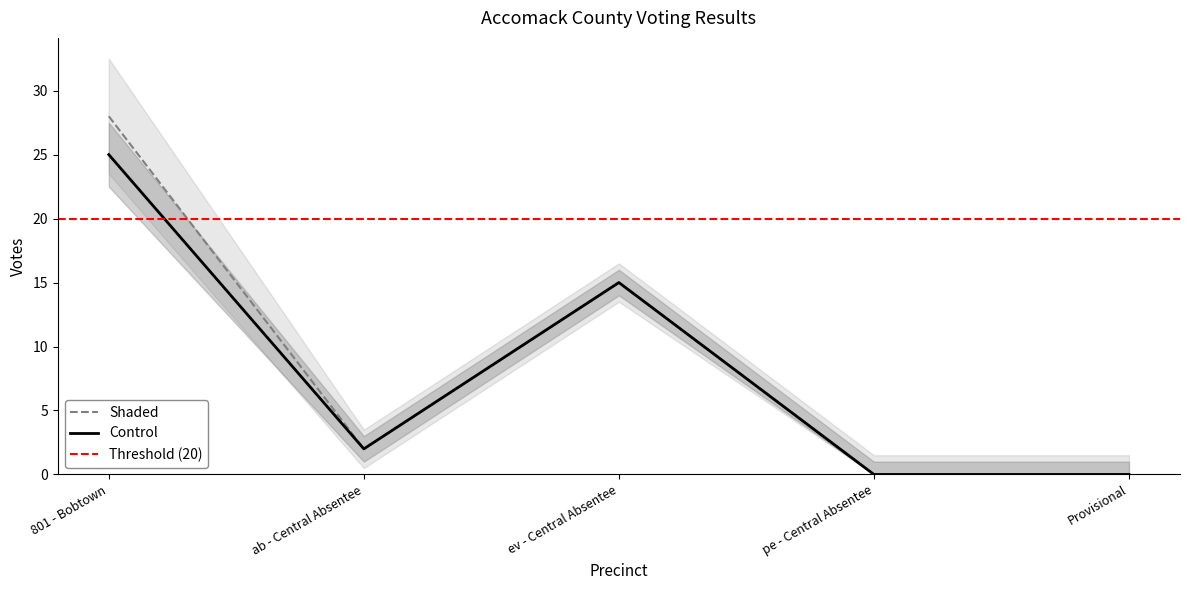

At which label is Control closest to 12?

ev - Central Absentee